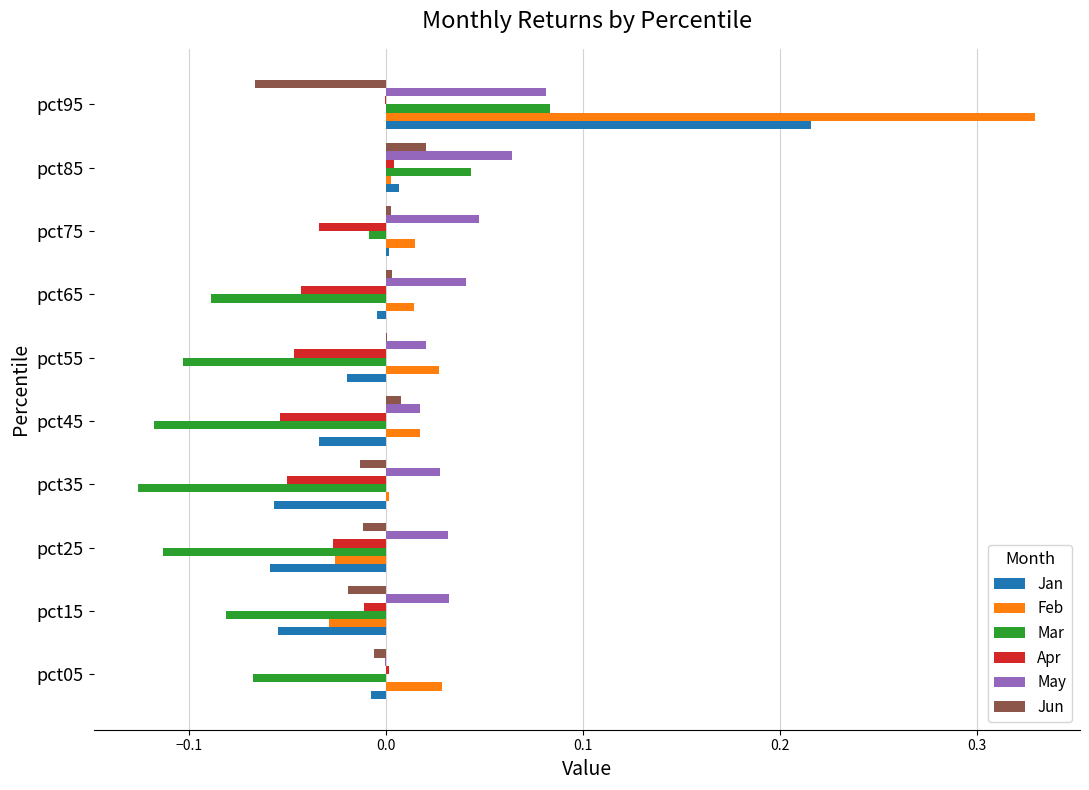

Is the value of Mar at pct35 greater than the value of Jan at pct65?

No